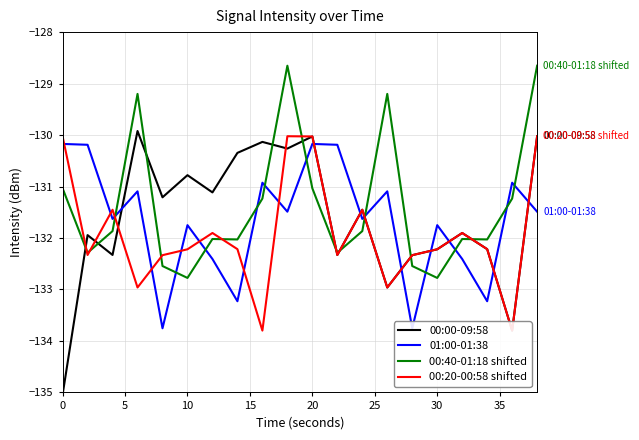

What is the lowest value of the 00:40-01:18 shifted series?

-132.8